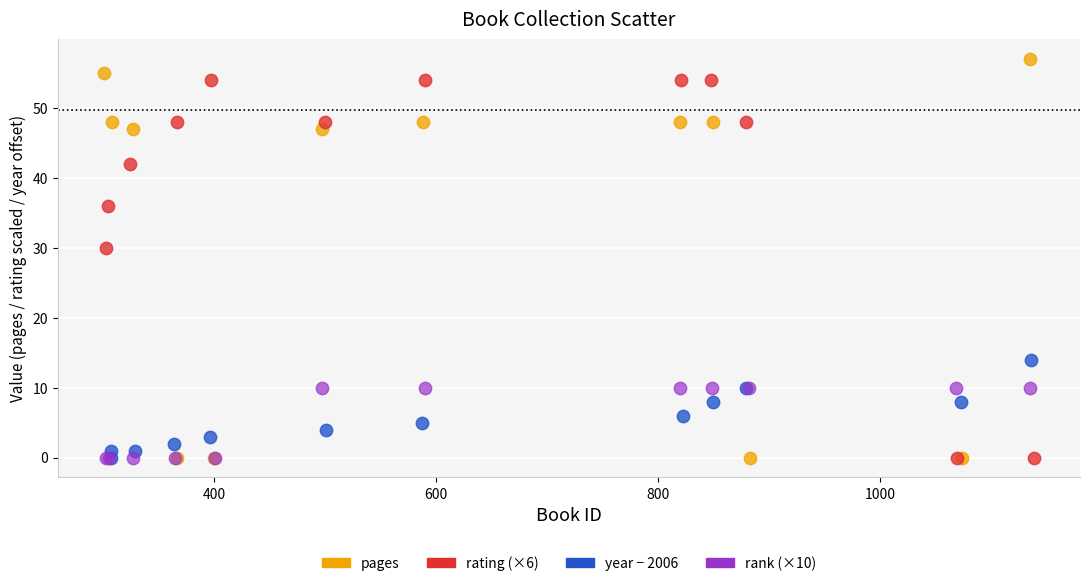

Which series reaches the maximum Y coordinate?

pages